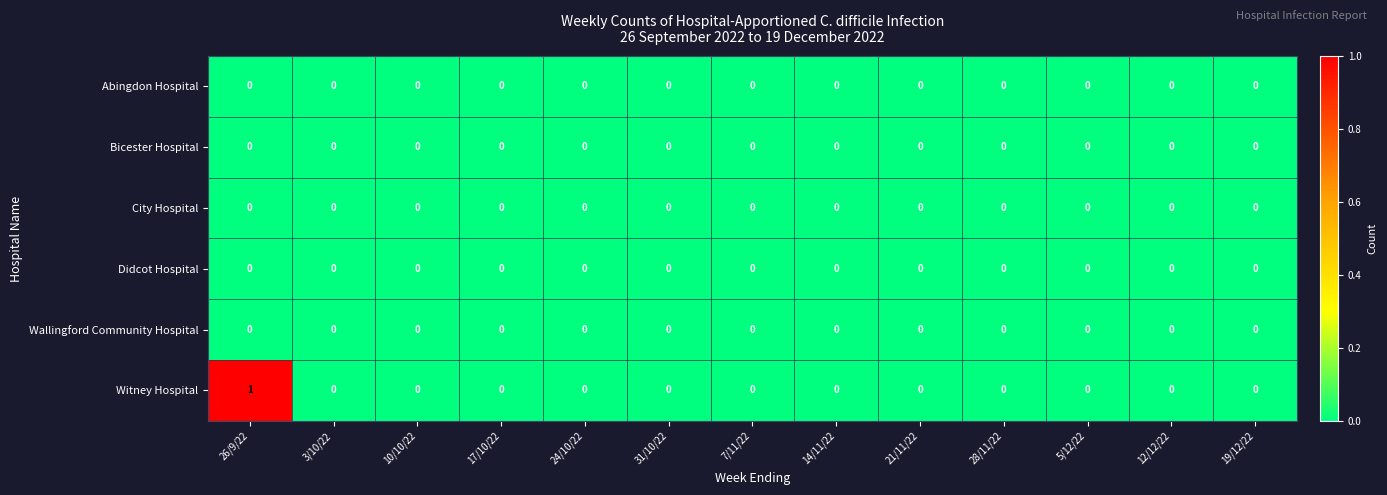

True or false: Witney Hospital has a value of 0 at 28/11/22.

True